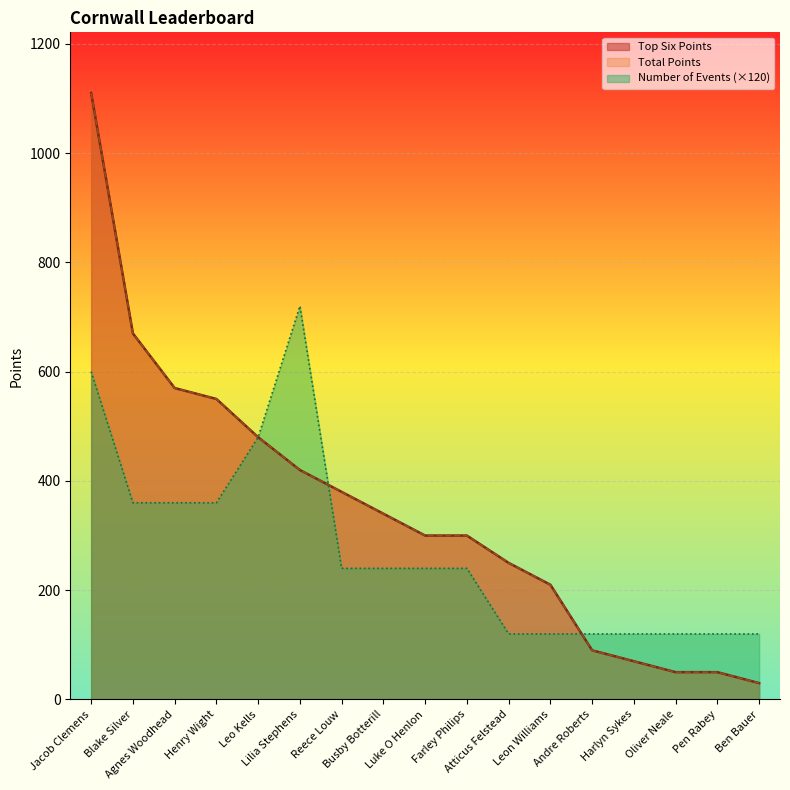

Between Busby Botterill and Leon Williams, which is larger?

Busby Botterill